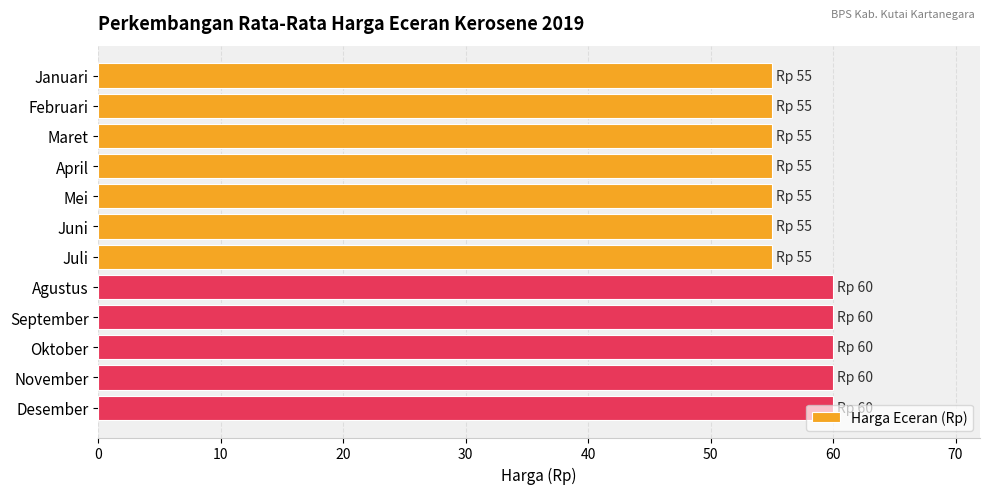

What is the label of the 2nd bar from the bottom?

November